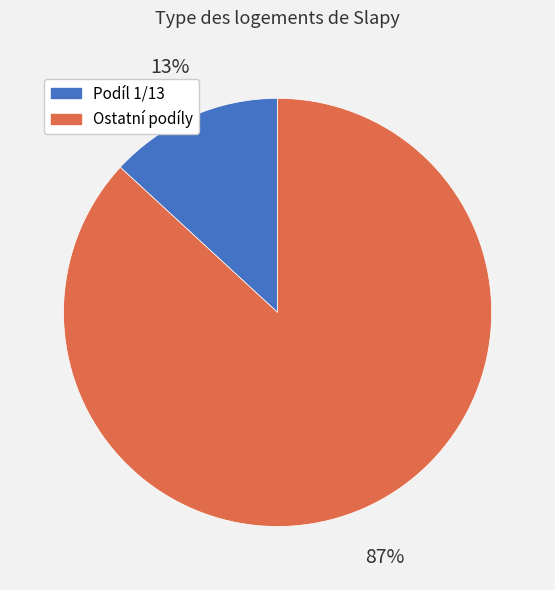

Is it true that Podíl 1/13 is 13% of the pie?

True